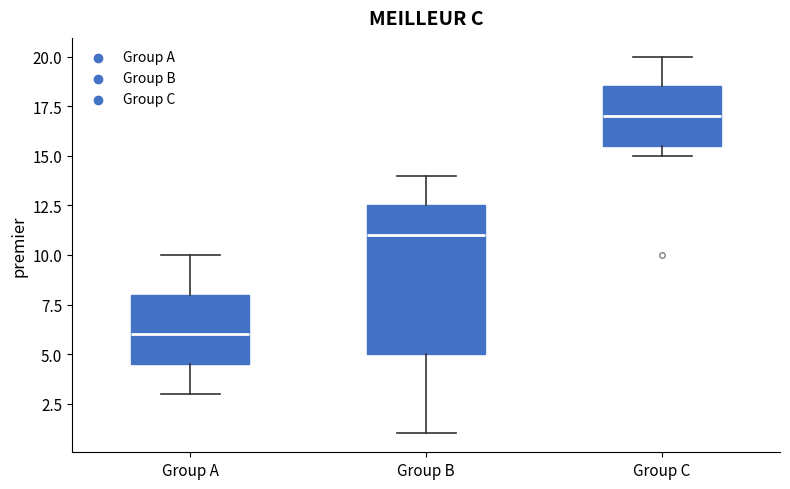

Where is the upper edge of the box for Group A on the y-axis? The values are not printed on the chart, so give them approximately, as read against the axis.

8.0